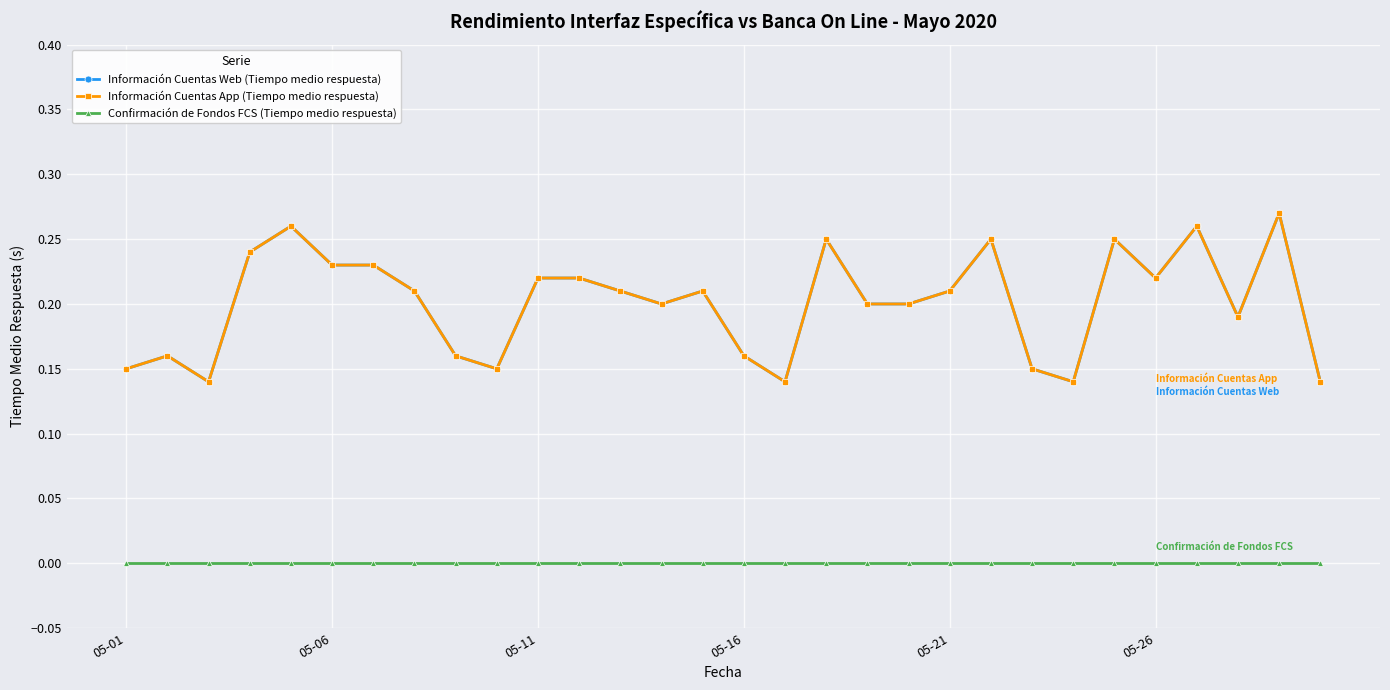

Is this an area chart (filled region under the line)?

No